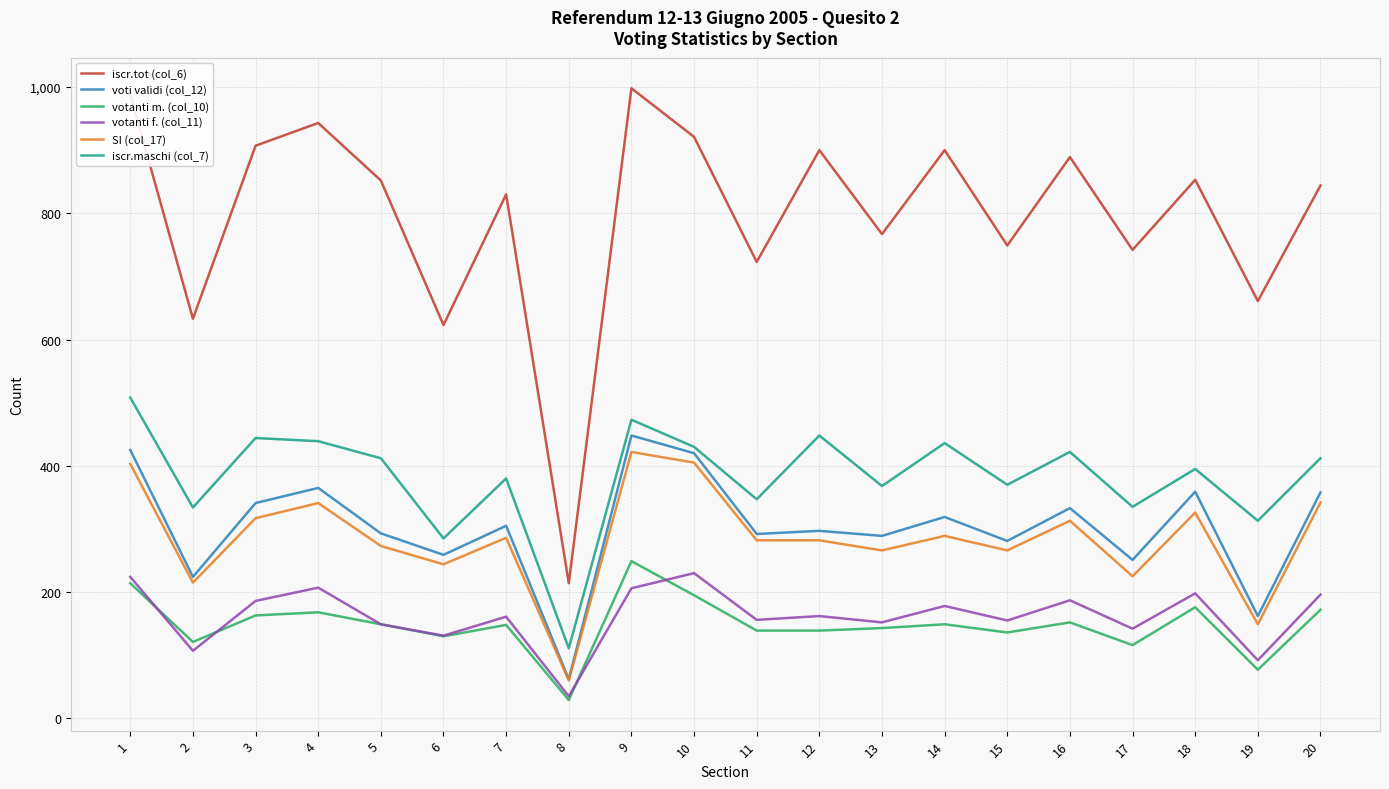

True or false: iscr.maschi (col_7) has a value of 145 at 8.

False